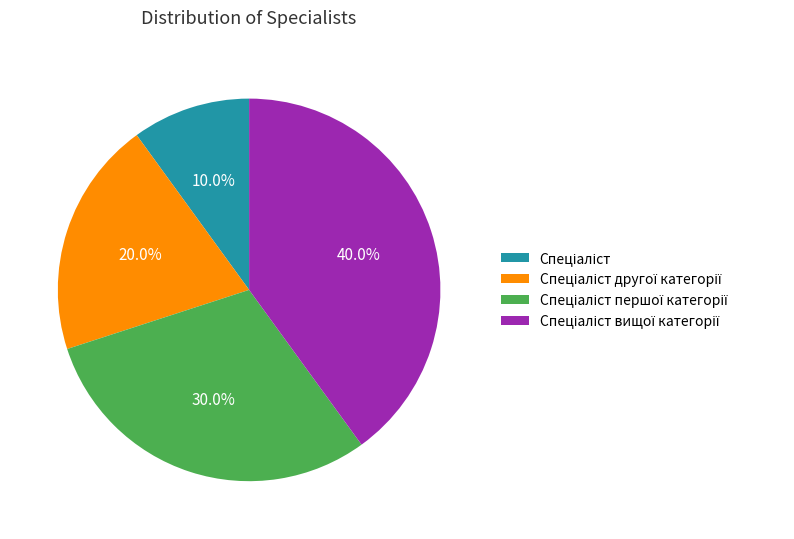

Is there any slice that represents more than half of the pie?

No